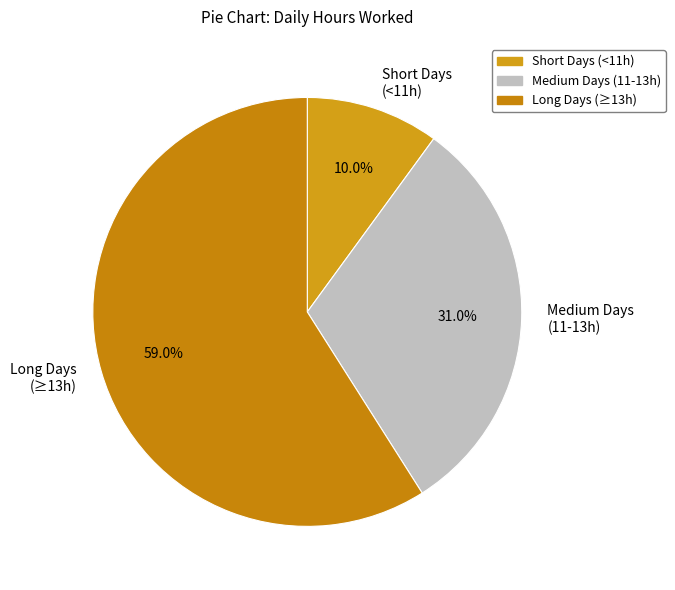

What is the largest slice in the pie chart?

Long Days (≥13h)